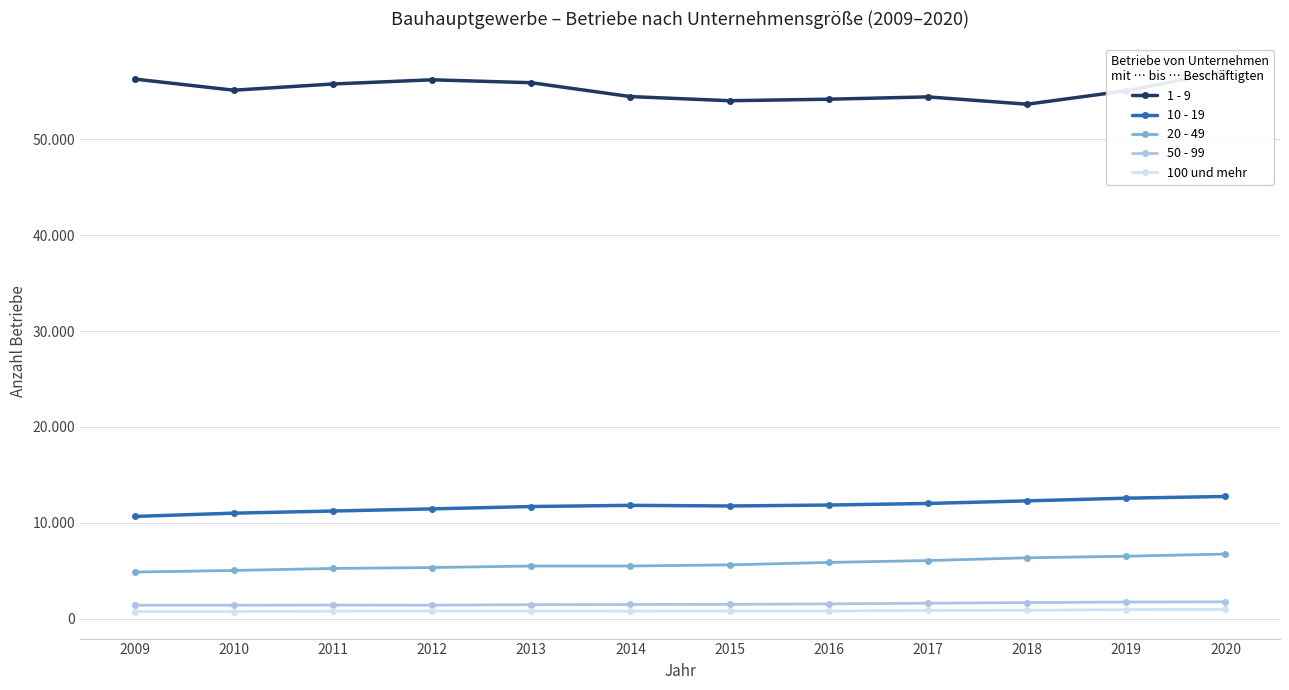

At which label does 20 - 49 first exceed 5608?

2016